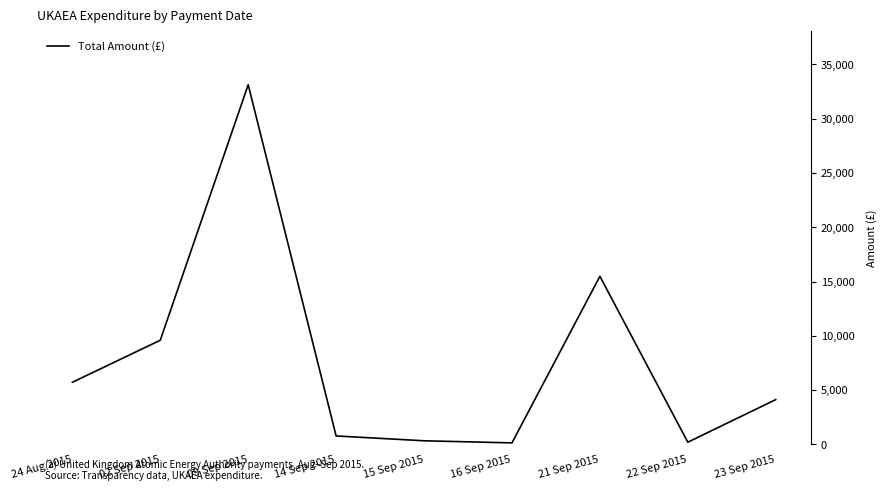

The value at 02 Sep 2015 is 9588.4. True or false?

True